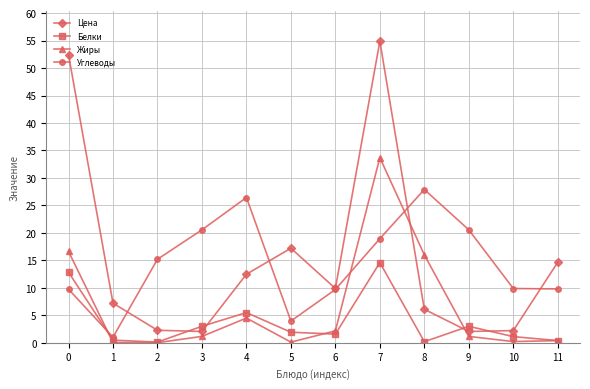

How many interior local peaks does the Белки series have?

3